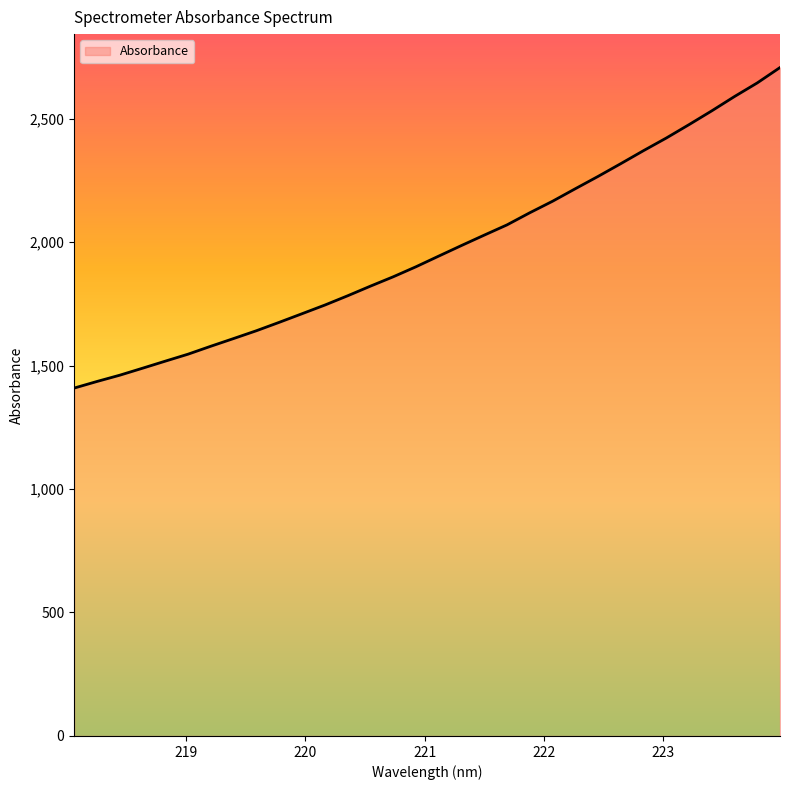

What is the maximum value shown in the chart?

2706.5